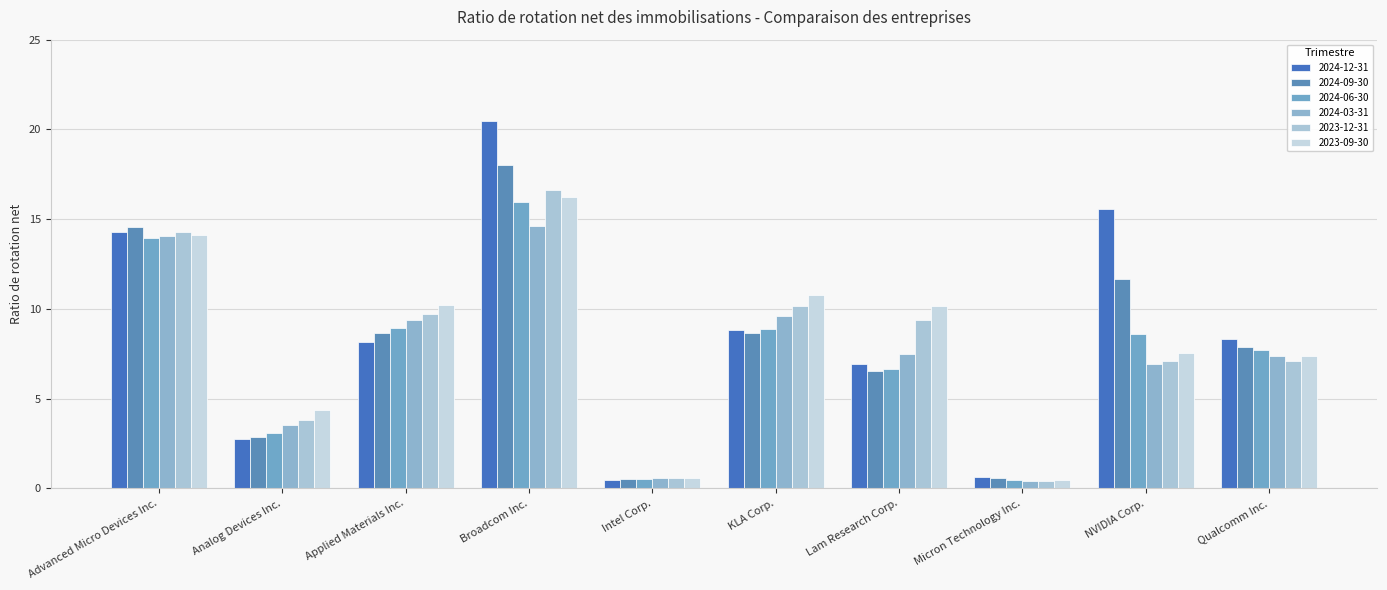

How many bars are there in each group?

6